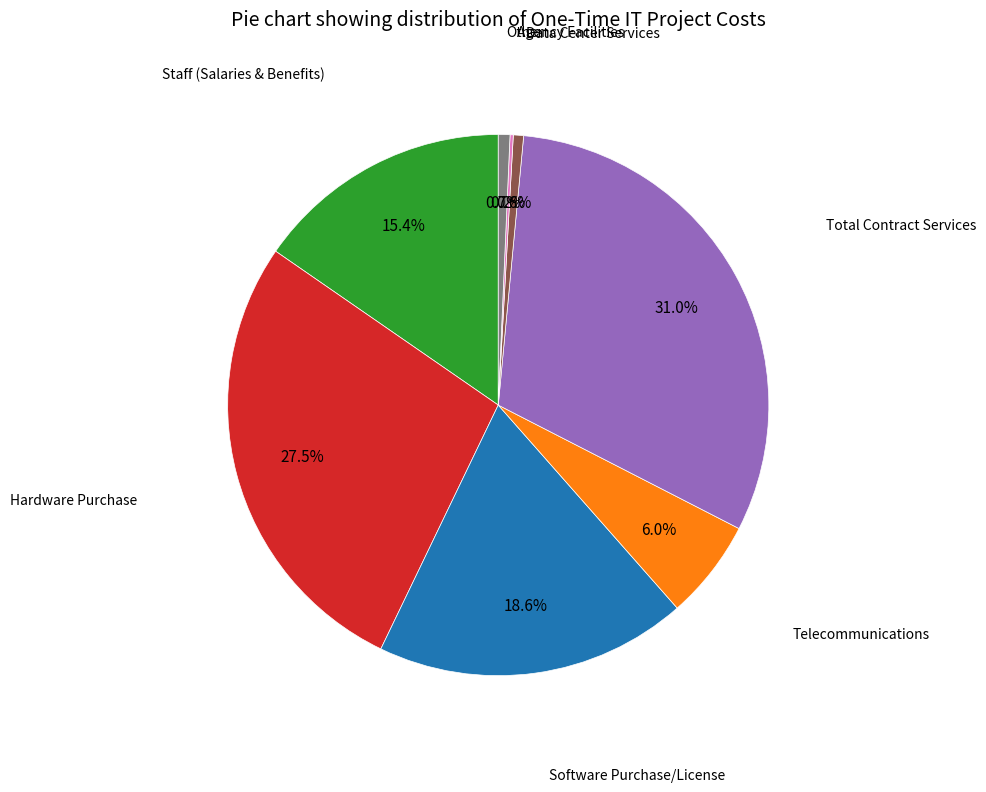

Is there a majority slice in this chart?

No